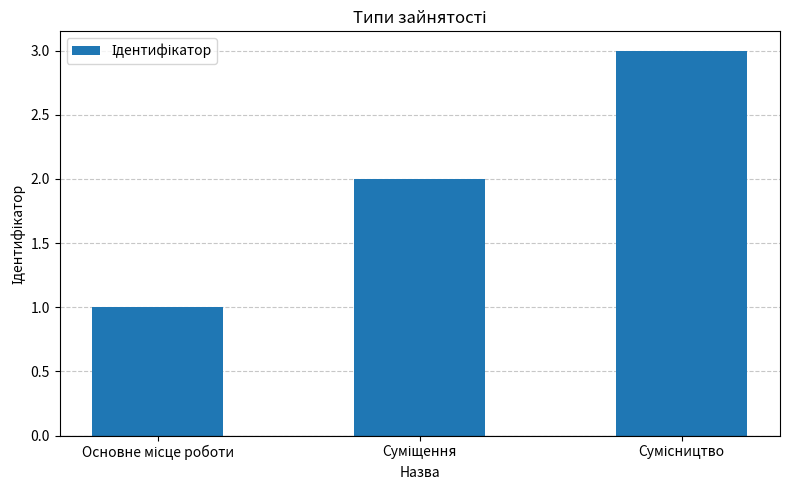

What is the maximum value shown in the chart?

3